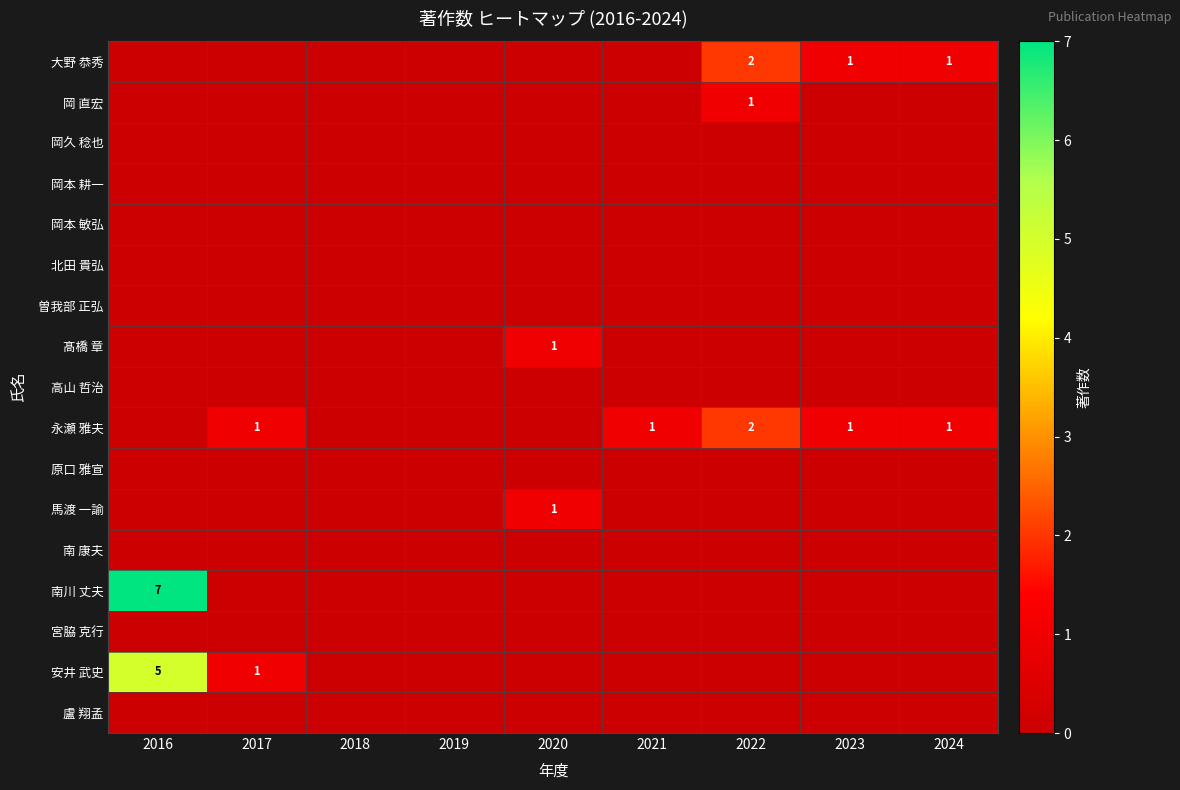

True or false: 髙橋 章 has a value of 1 at 2020.

True